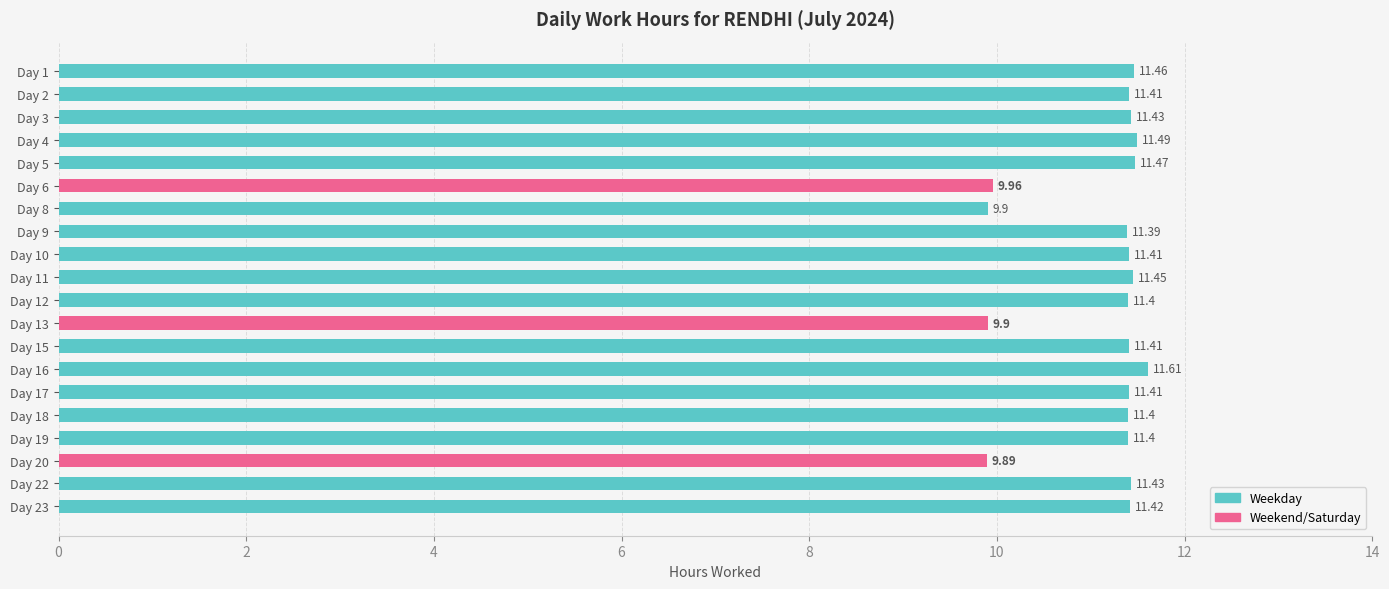

Which has a higher value, Day 4 or Day 1?

Day 4